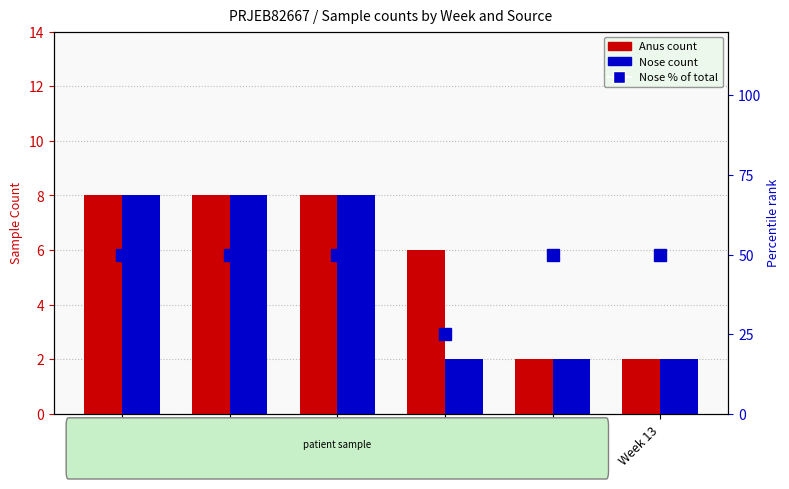

What is the sum of all Nose values?

30